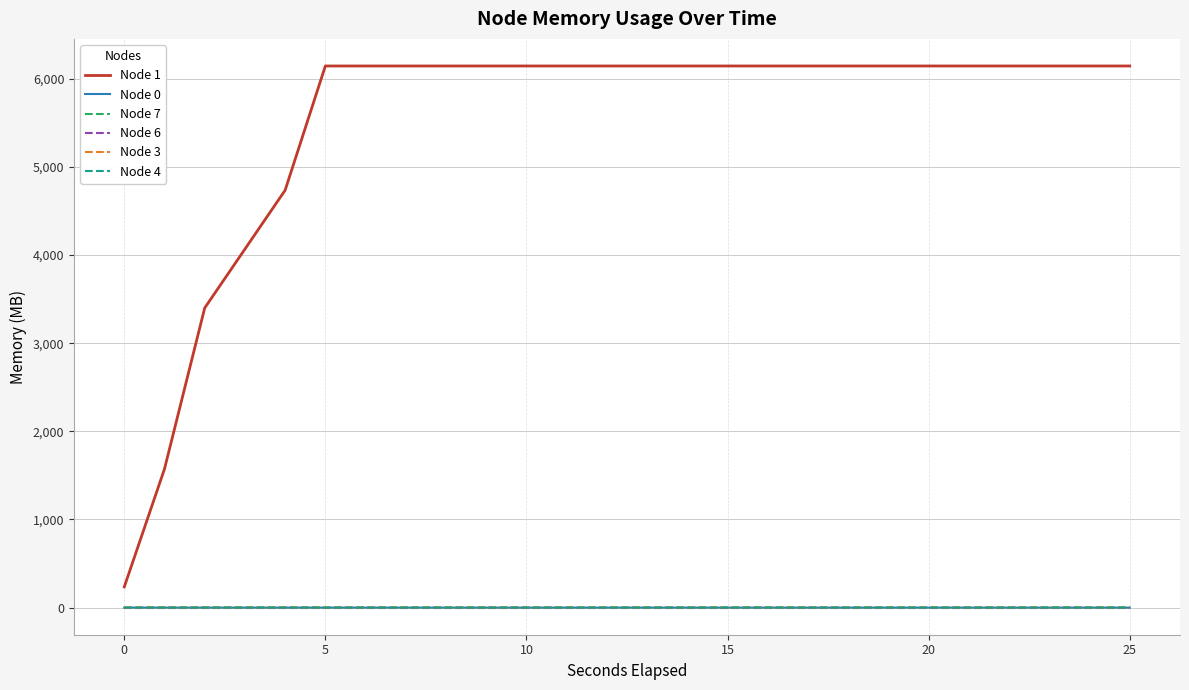

Which series has the largest total across all categories?

Node 1